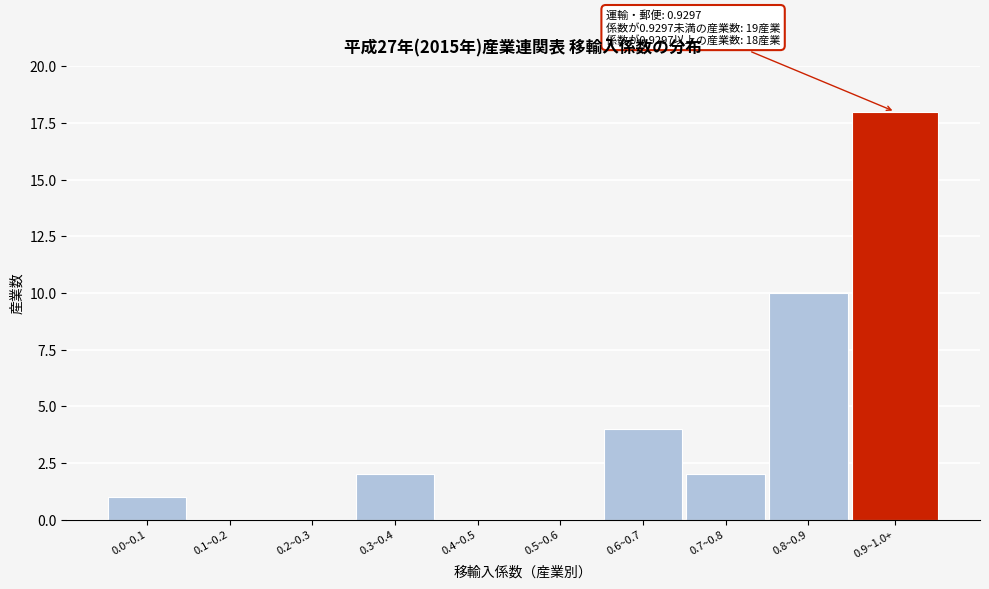

Reading left to right, what are all the values shown in this chart?

0.0~0.1=1	0.1~0.2=0	0.2~0.3=0	0.3~0.4=2	0.4~0.5=0	0.5~0.6=0	0.6~0.7=4	0.7~0.8=2	0.8~0.9=10	0.9~1.0+=18